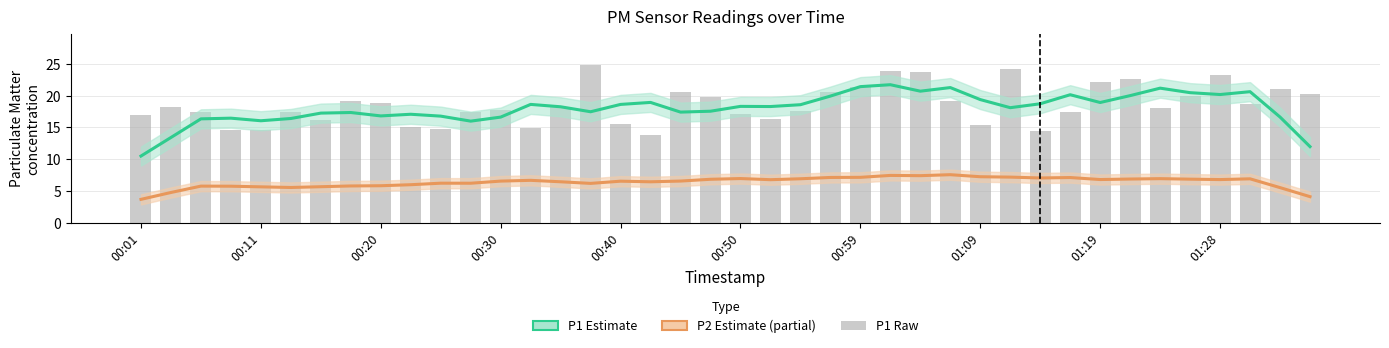

Count the number of categories in the chart.

40